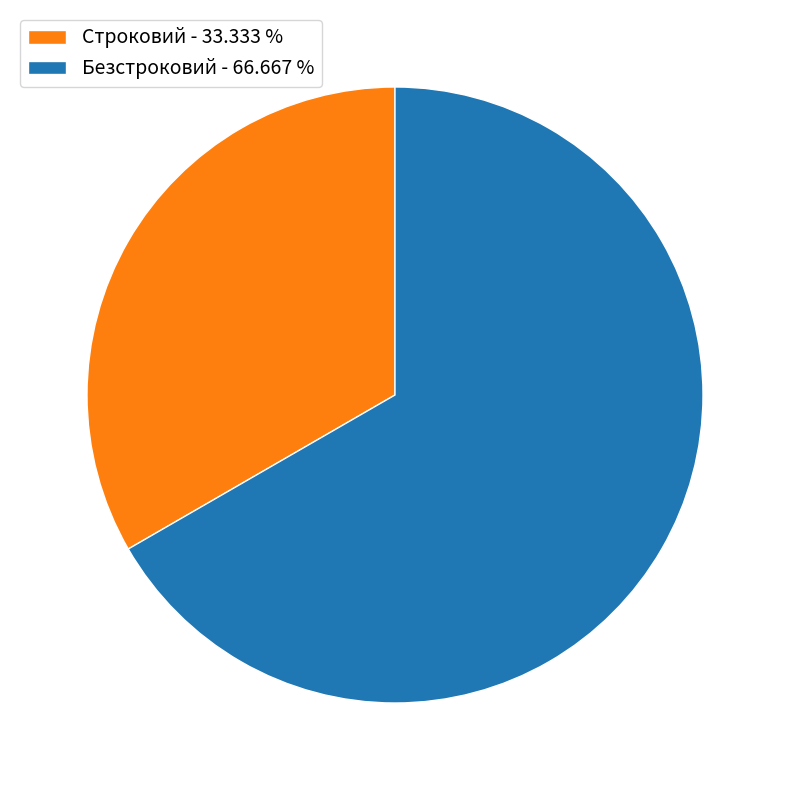

Which category has the biggest portion of the pie?

Безстроковий